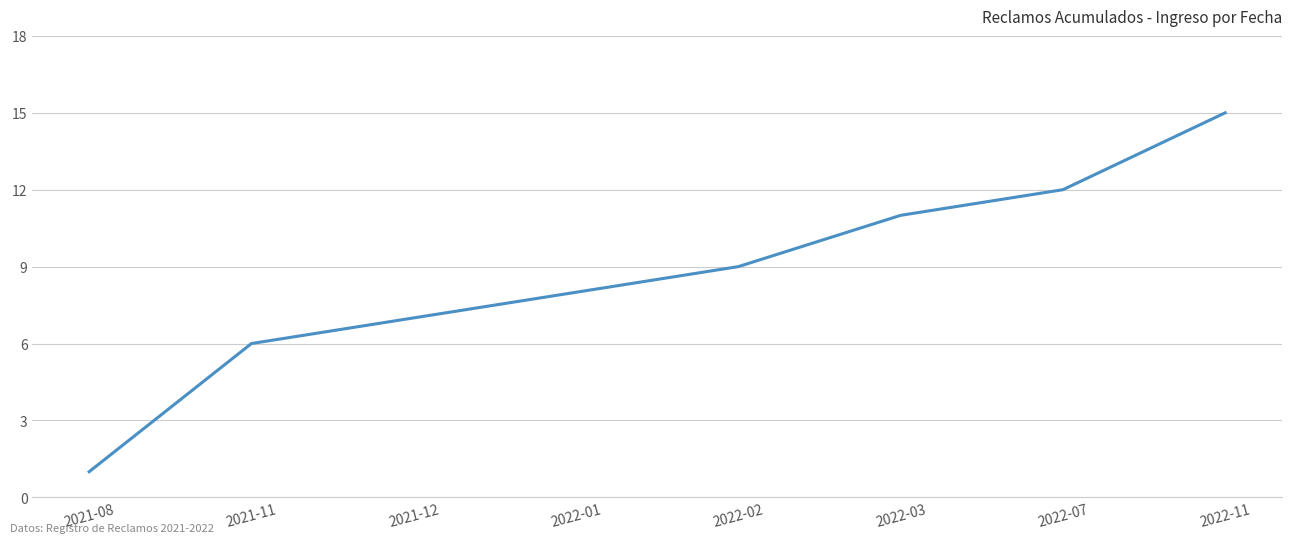

Between 2021-12 and 2021-11, which is larger?

2021-12